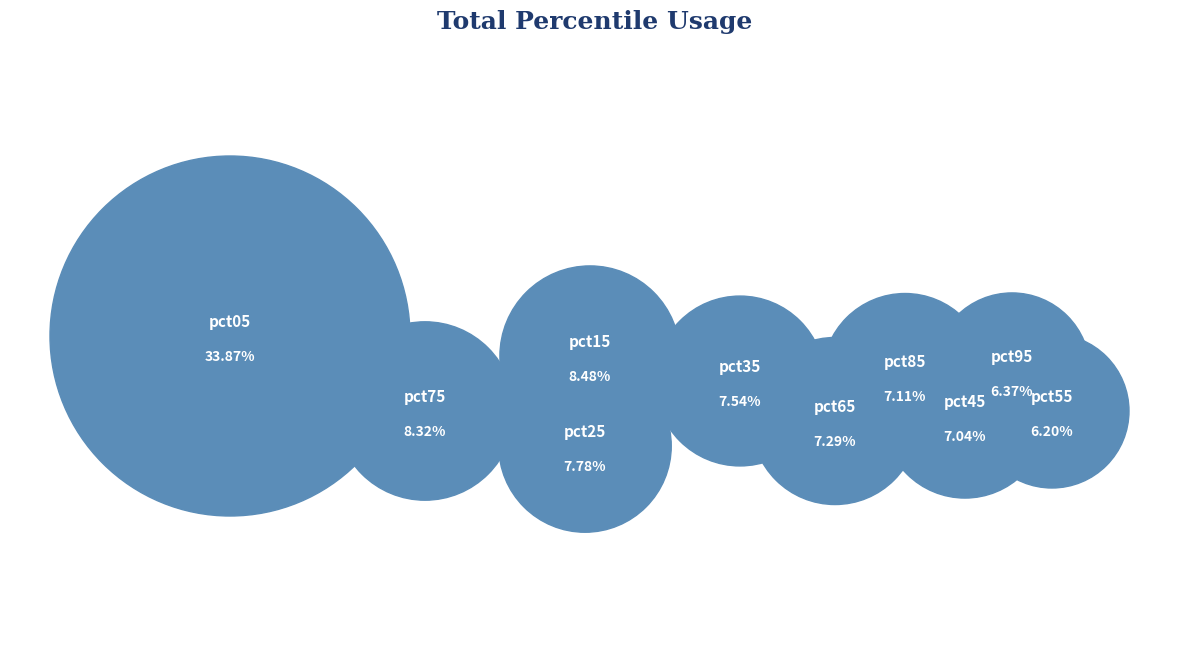

Is there any slice that represents more than half of the pie?

No